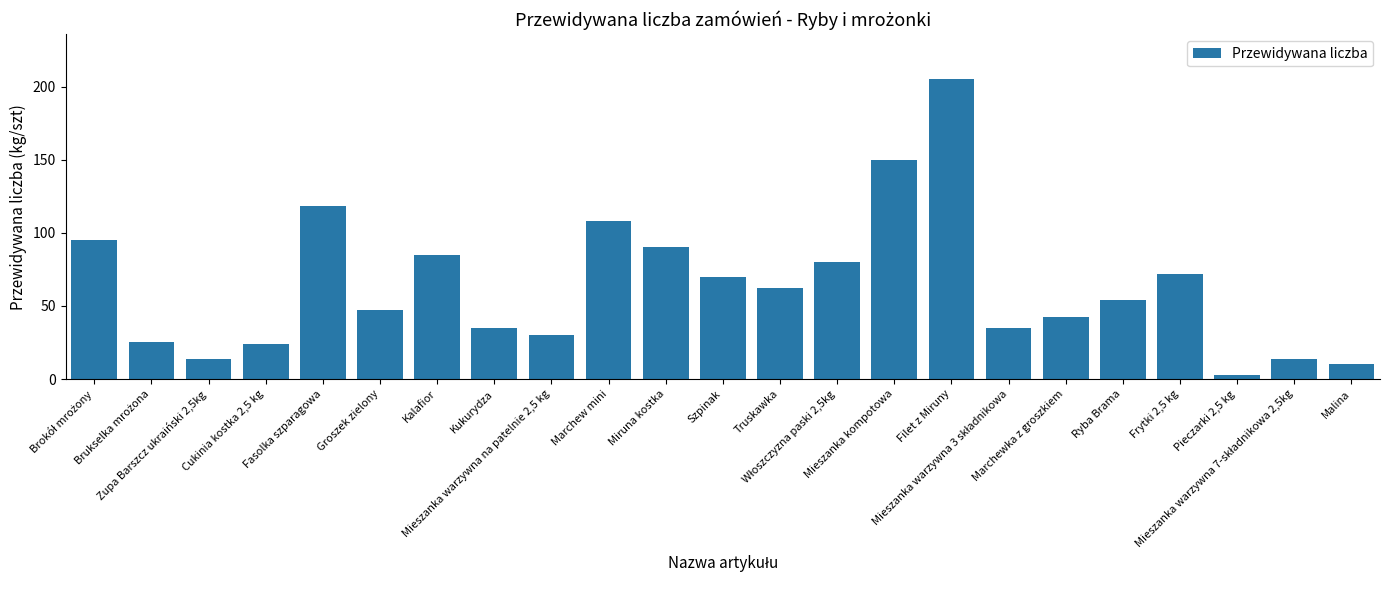

What is the difference between the second highest and minimum values?

147.0